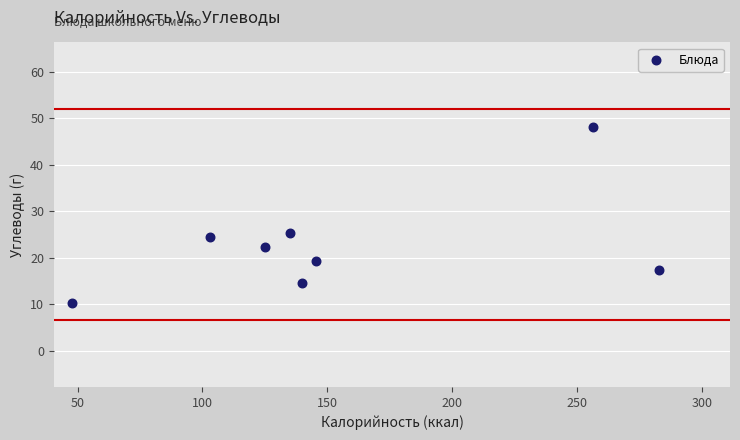

What is the average Y value?

22.8